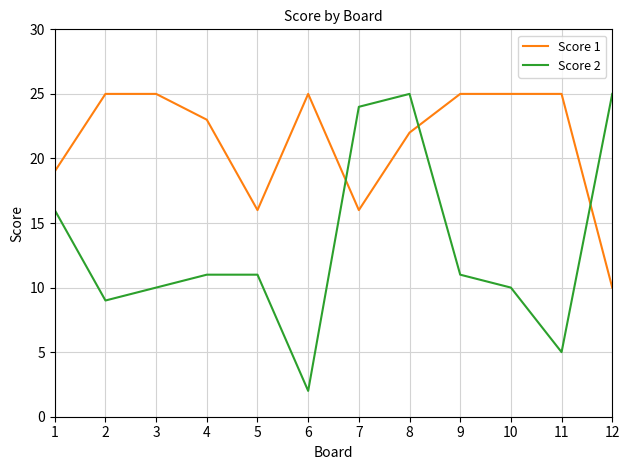

At which label does Score 2 first exceed 11?

1